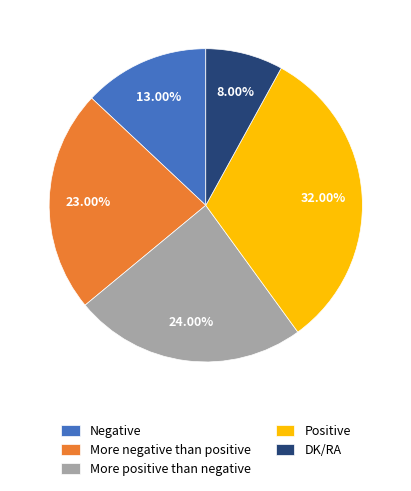

Which slice is the largest?

Positive